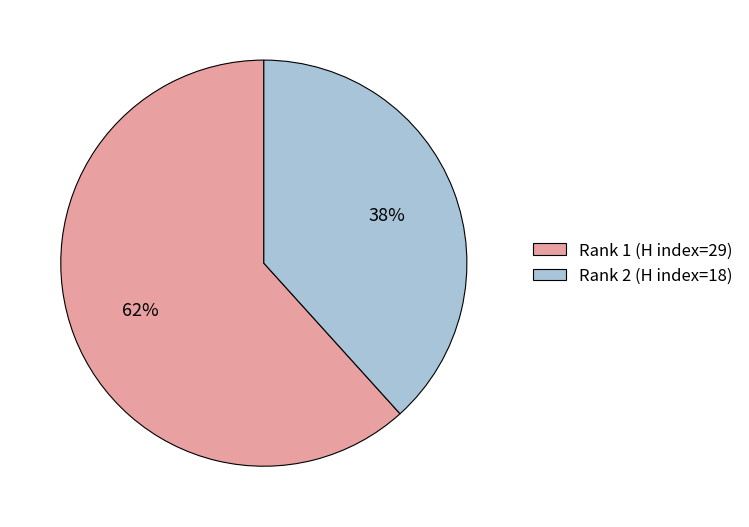

Rank the categories by value from highest to lowest.

Rank 1 (H index=29), Rank 2 (H index=18)